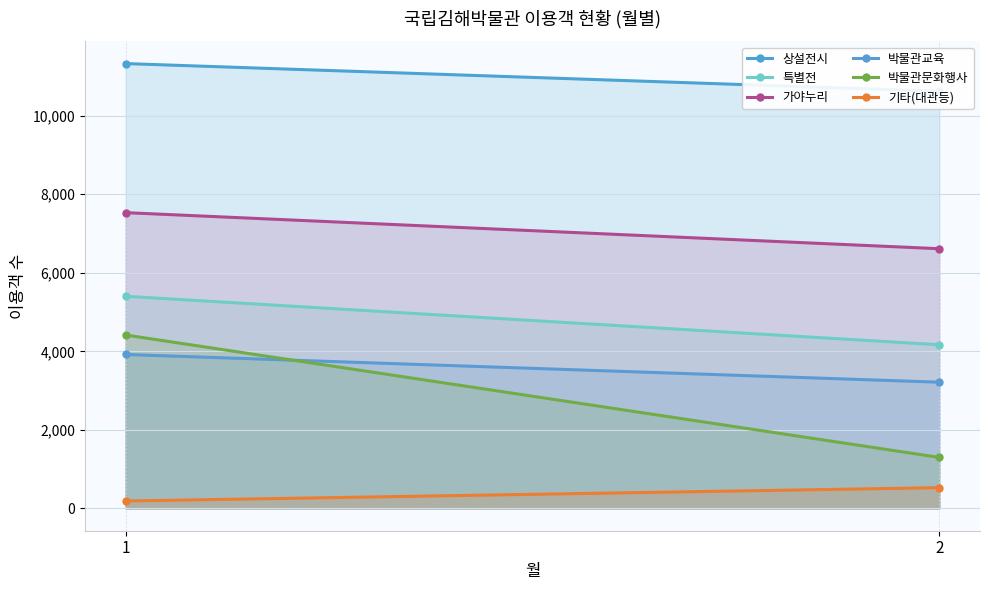

What is the approximate value of 박물관문화행사 at 1, to the nearest 10?

4420